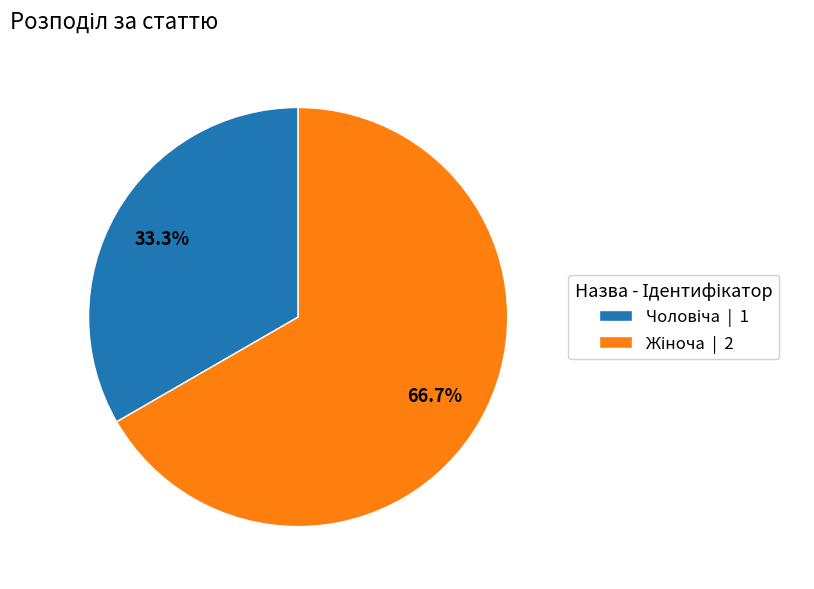

Is there any slice that represents more than half of the pie?

Yes